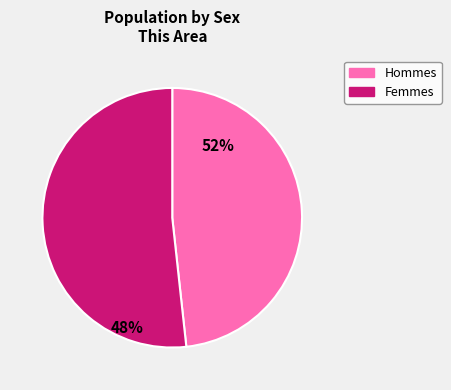

Rank the categories by value from lowest to highest.

Male, Female